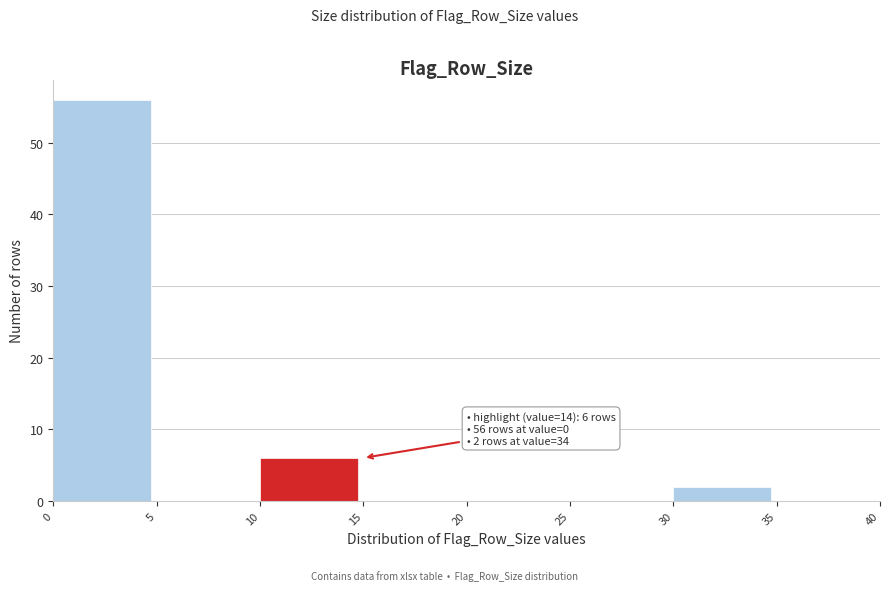

Which range on the x-axis has the tallest bar?

0 to 5